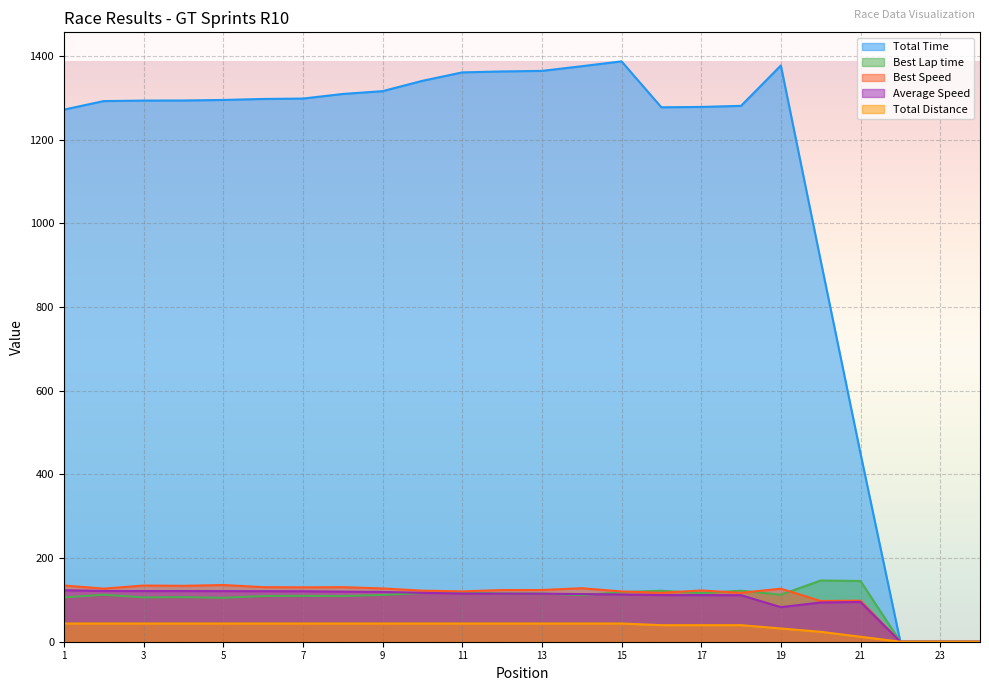

Which series has the largest total across all categories?

Total Time